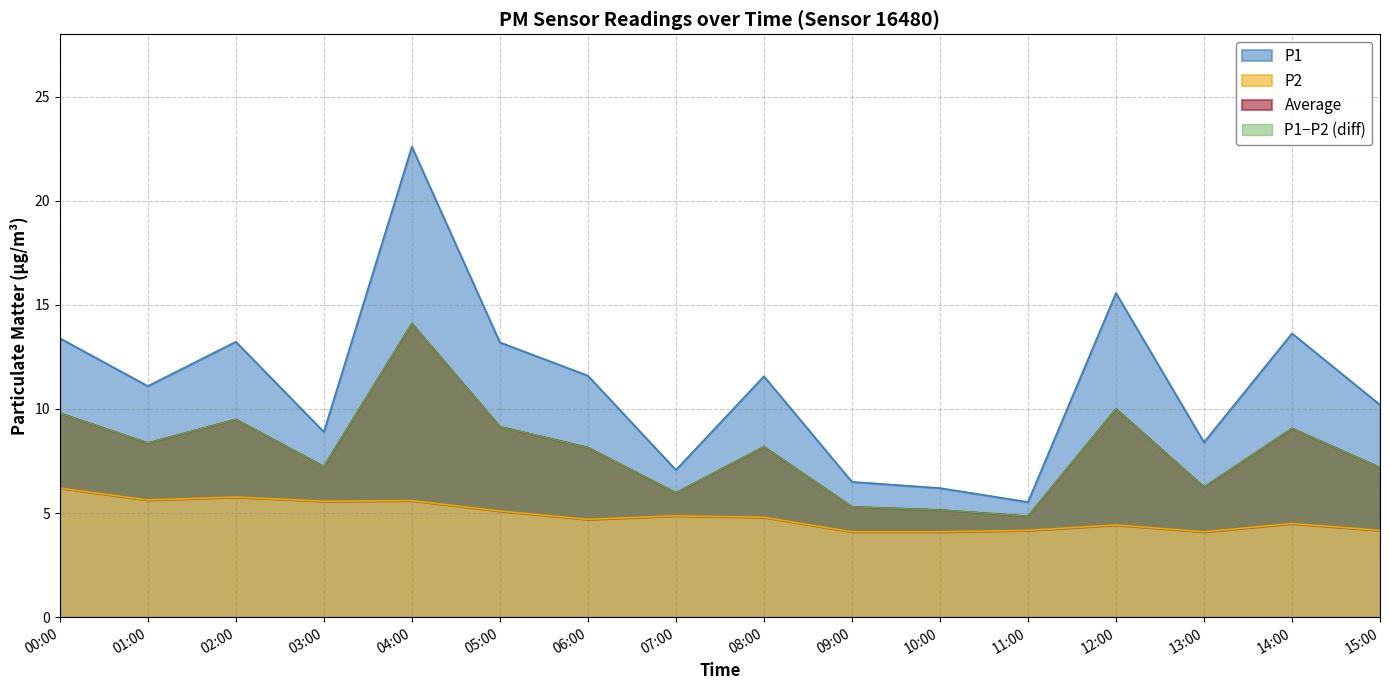

What is the label of the 5th point from the right?

11:00